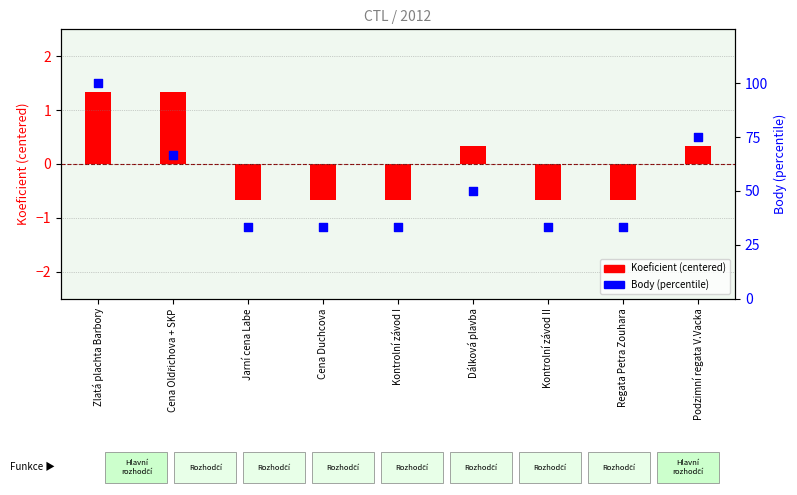

Which series has the largest total across all categories?

Body (percentile)